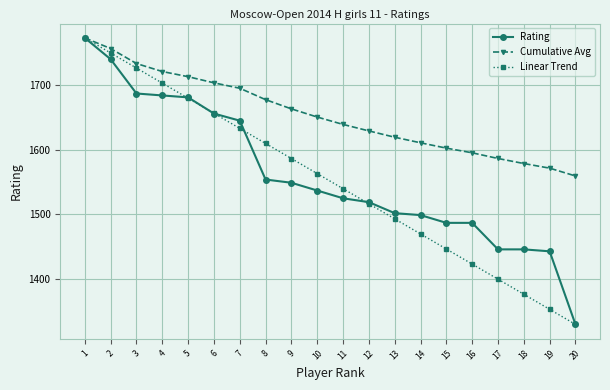

Rank the series at 8 from highest to lowest value.

Cumulative Avg, Linear Trend, Rating